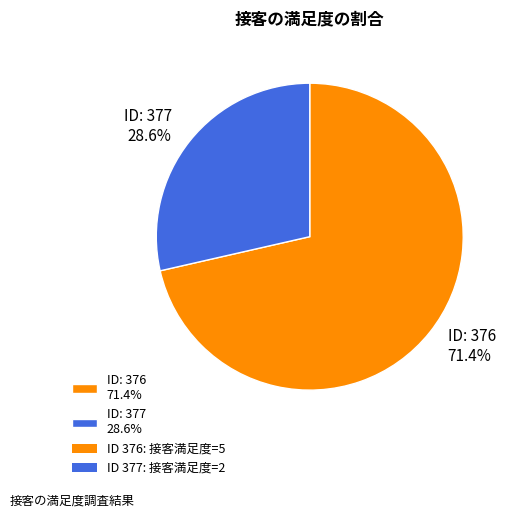

What is the largest slice in the pie chart?

ID: 376 71.4%